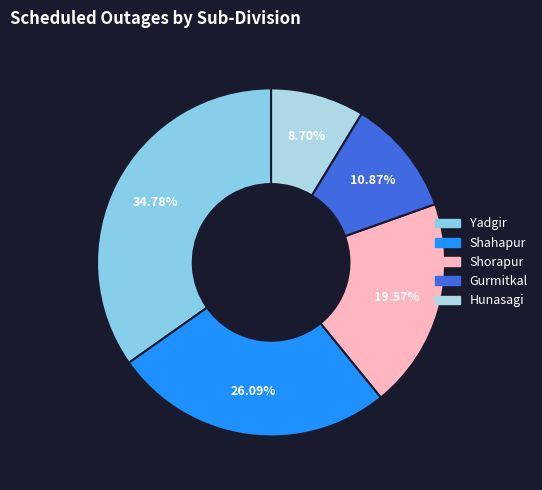

What is the smallest slice in the pie chart?

Hunasagi